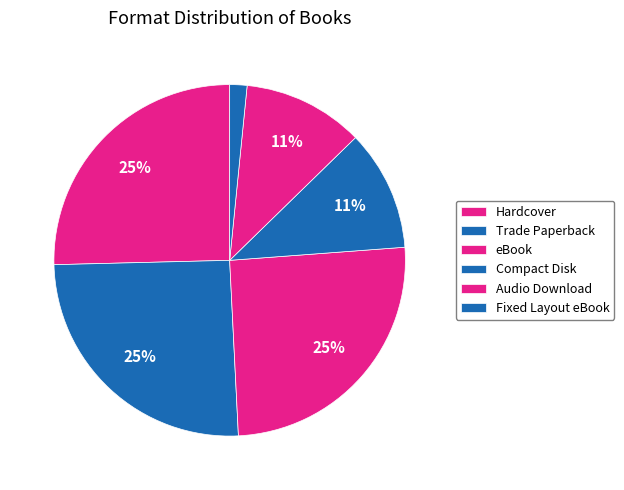

Count the number of slices in the pie.

6